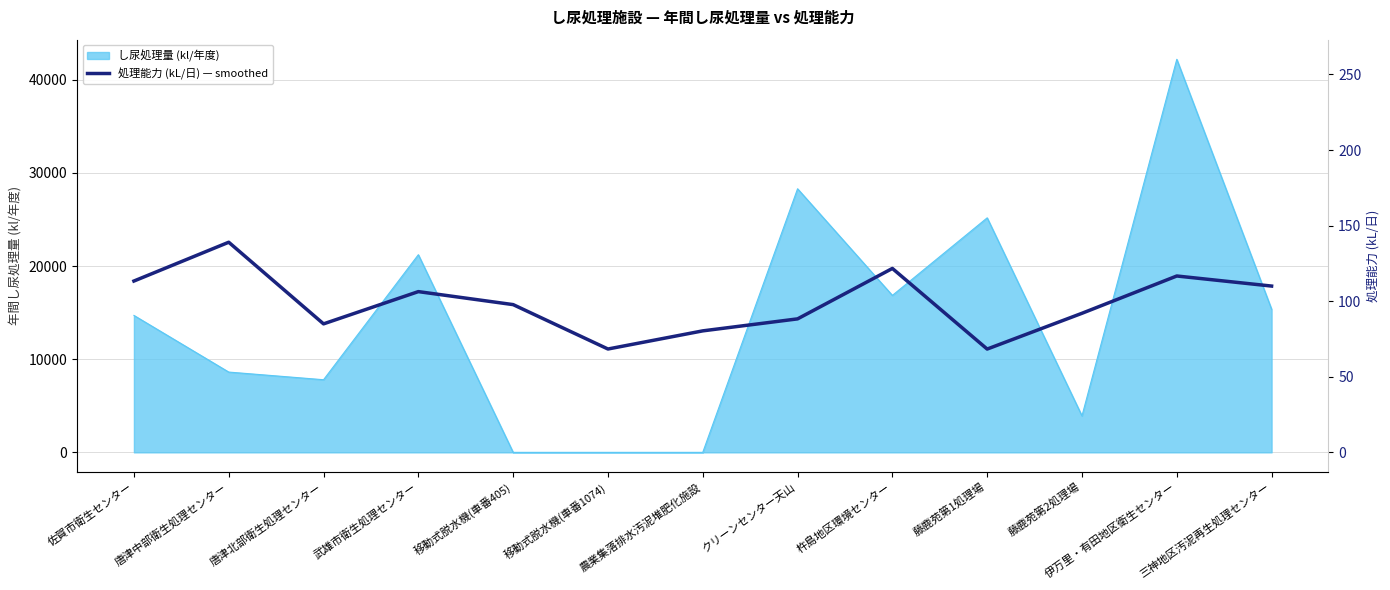

The value at 移動式脱水機(車番1074) is 11093.3. True or false?

True